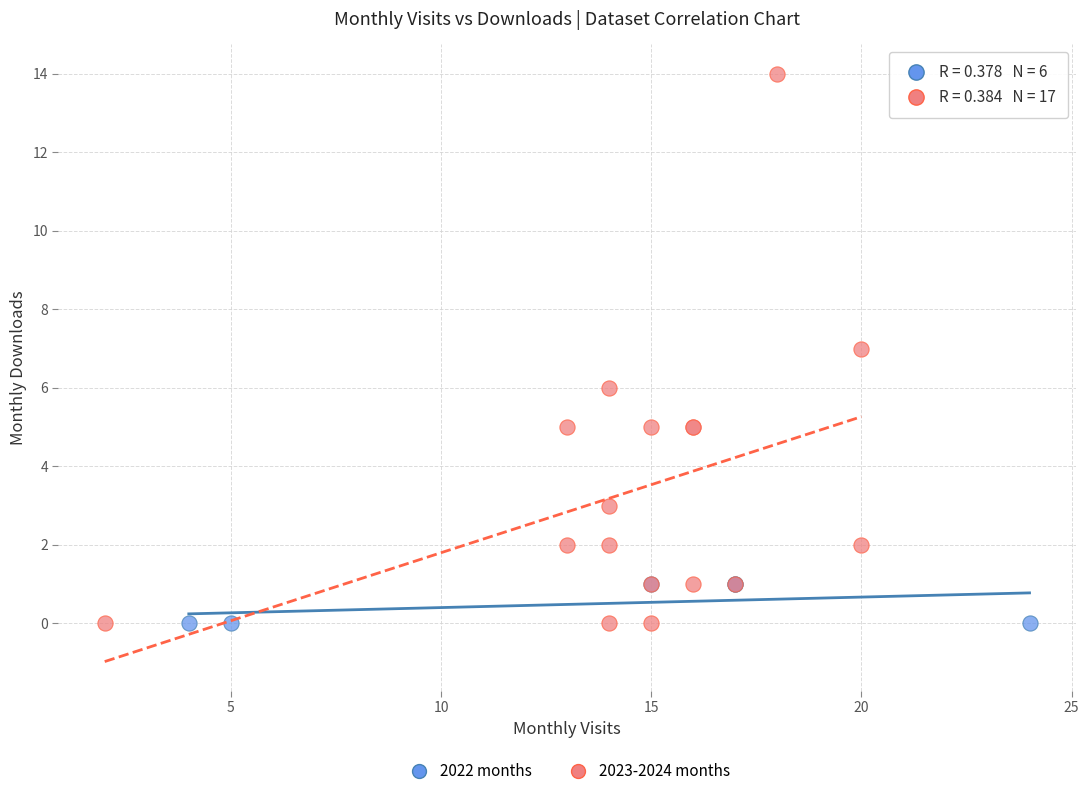

Which series has the widest spread of Y values?

2023-2024 months